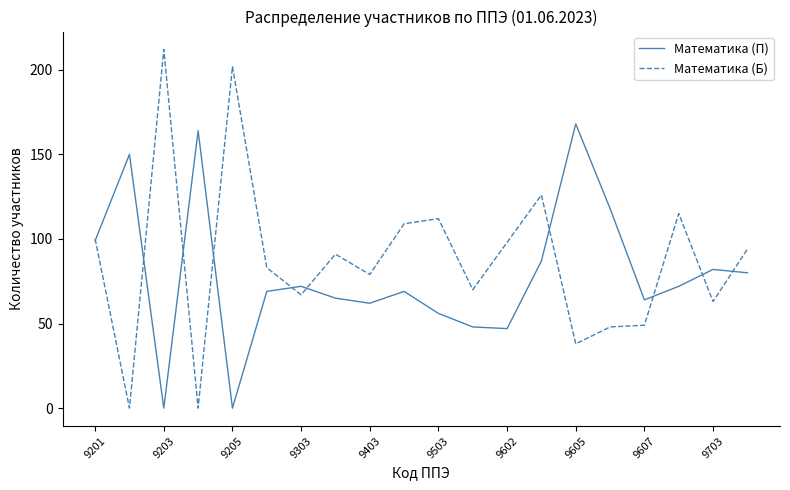

What is the highest value of the Математика (П) series?

168